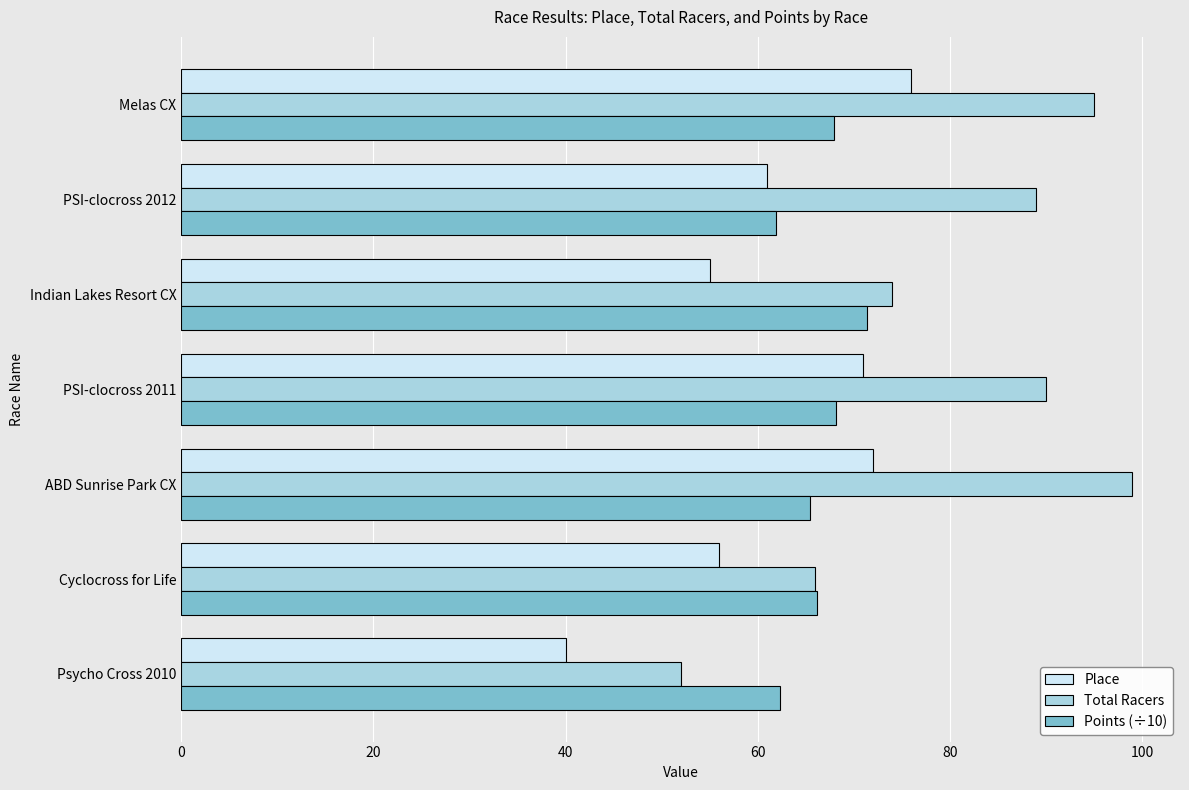

Read the Total Racers value at PSI-clocross 2012.

89.0